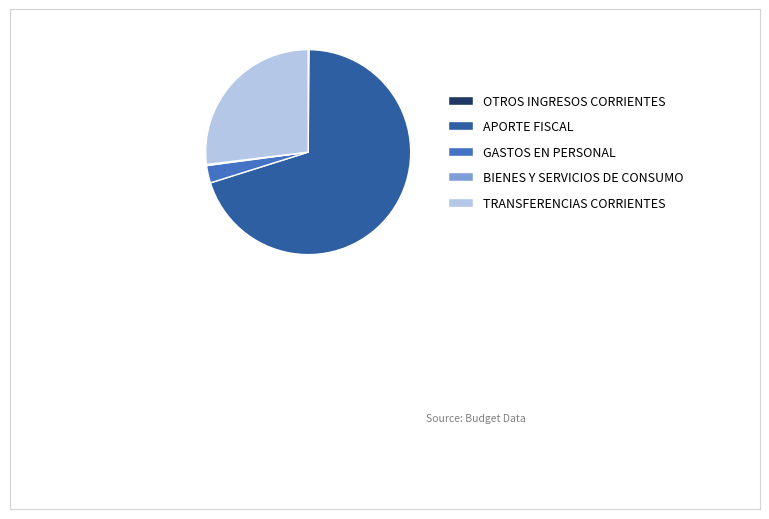

True or false: GASTOS EN PERSONAL accounts for 3% of the total.

True